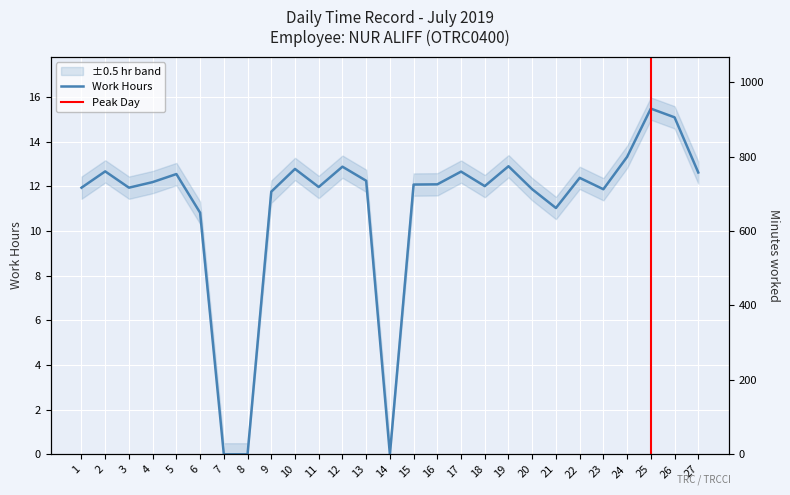

Approximately how many times larger is the value at 20 compared to 27?

0.9